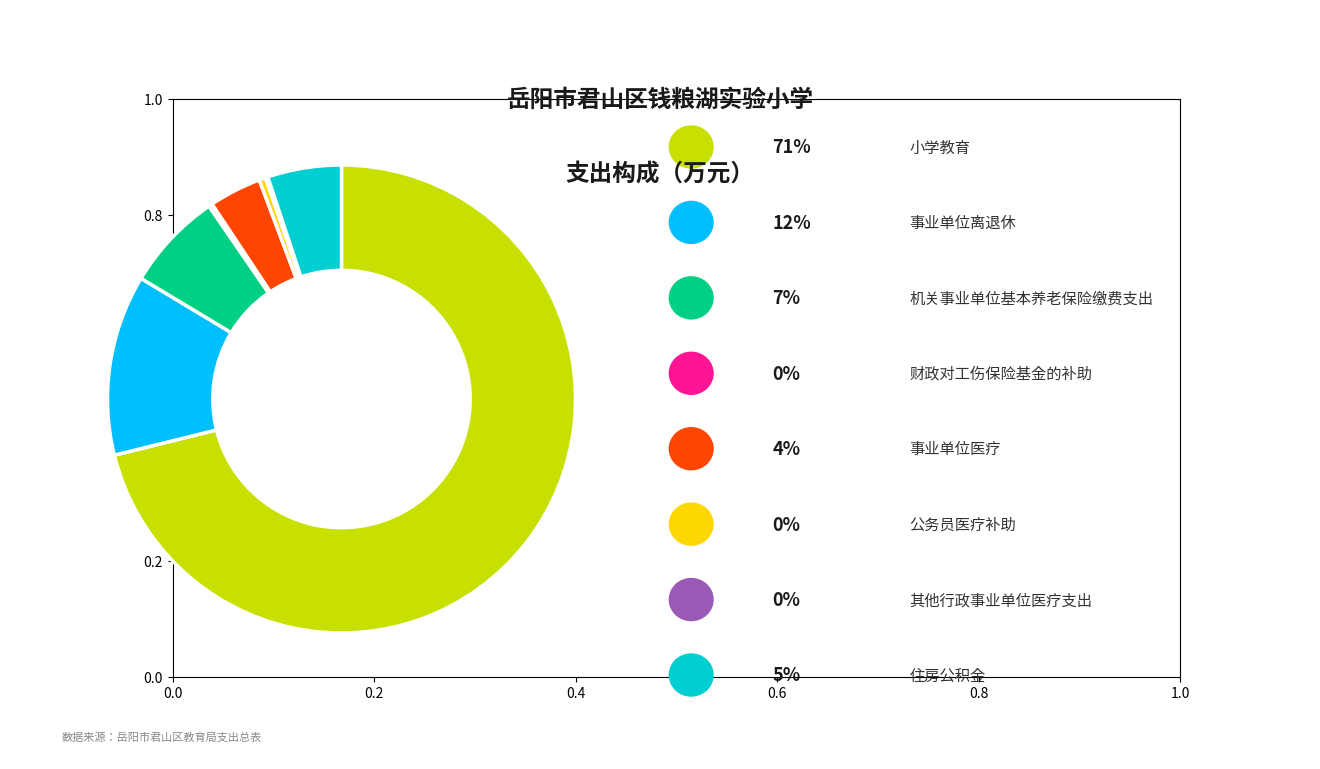

Is there a majority slice in this chart?

Yes